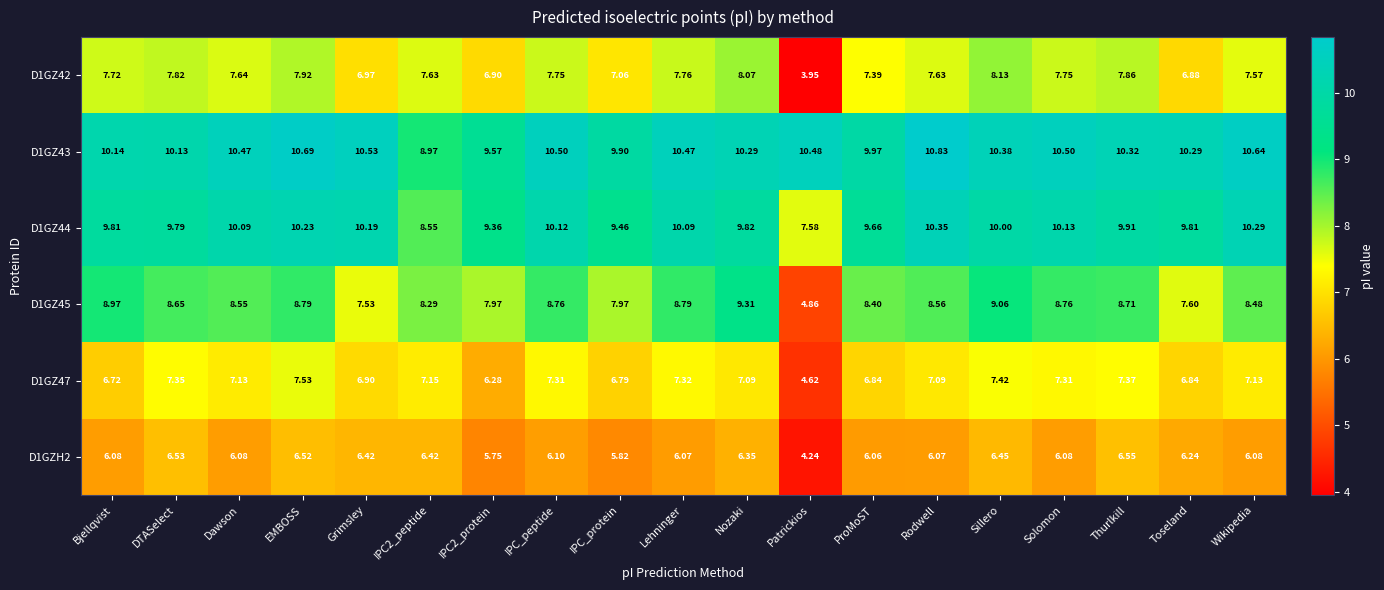

At which category is the sum across all series the highest?

EMBOSS